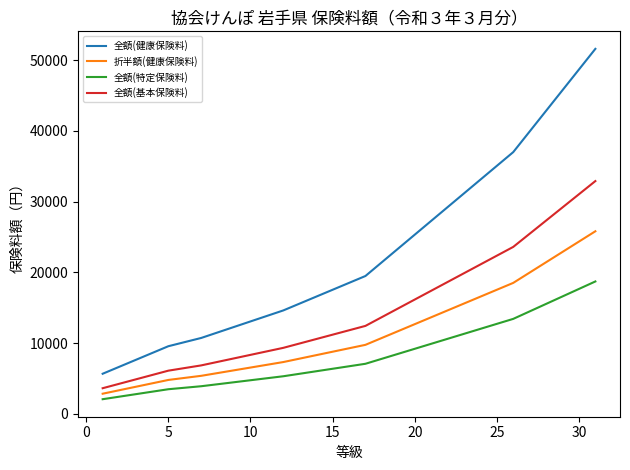

What is the difference between the maximum and minimum values in the 全額(健康保険料) series?

45972.8